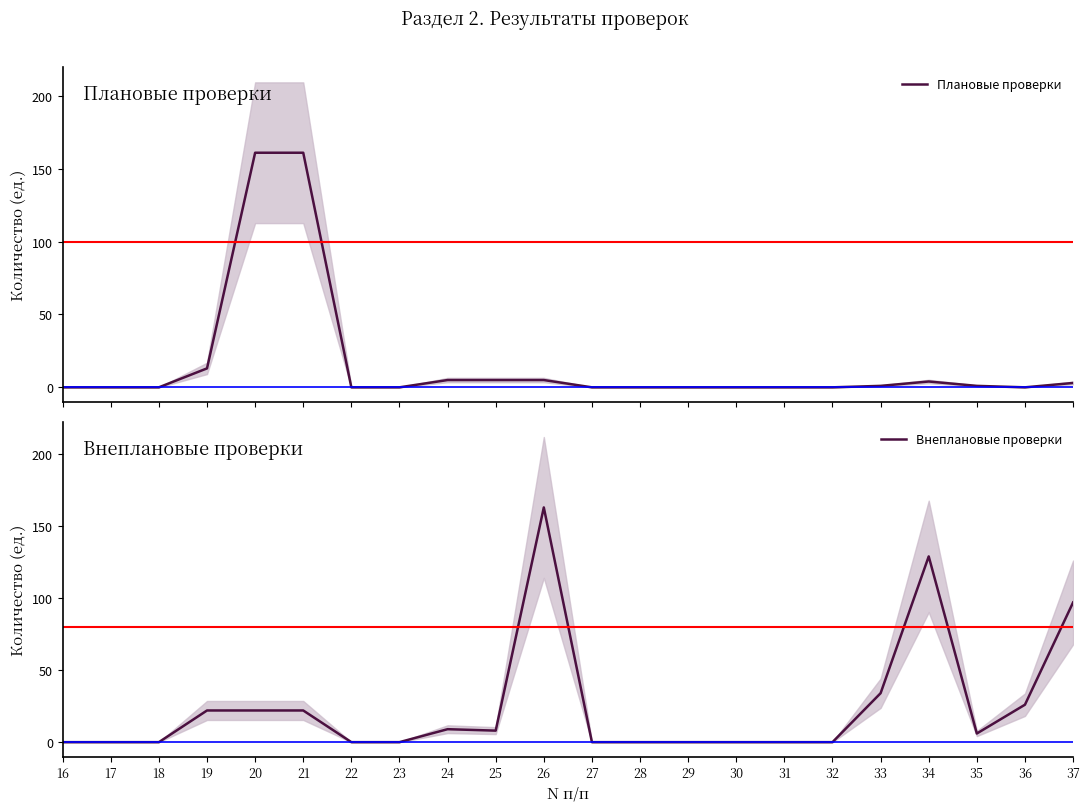

Reading right to left, transcribe all the data shown in this chart.

Плановые проверки: 3	0	1	4	1	0	0	0	0	0	0	5	5	5	0	0	161	161	13	0	0	0
Внеплановые проверки: 97	26	6	129	34	0	0	0	0	0	0	163	8	9	0	0	22	22	22	0	0	0